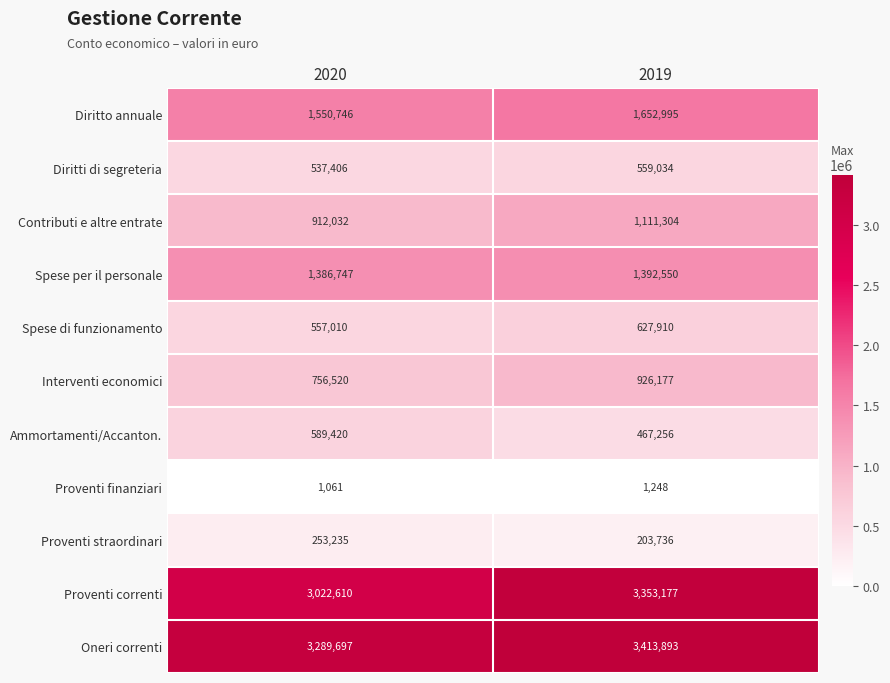

Reading left to right, what are all the values shown in this chart?

Diritto annuale: 1550746	1652995
Diritti di segreteria: 537406	559034
Contributi e altre entrate: 912032	1111304
Spese per il personale: 1386747	1392550
Spese di funzionamento: 557010	627910
Interventi economici: 756520	926177
Ammortamenti/Accanton.: 589420	467256
Proventi finanziari: 1061	1248
Proventi straordinari: 253235	203736
Proventi correnti: 3022610	3353177
Oneri correnti: 3289697	3413893